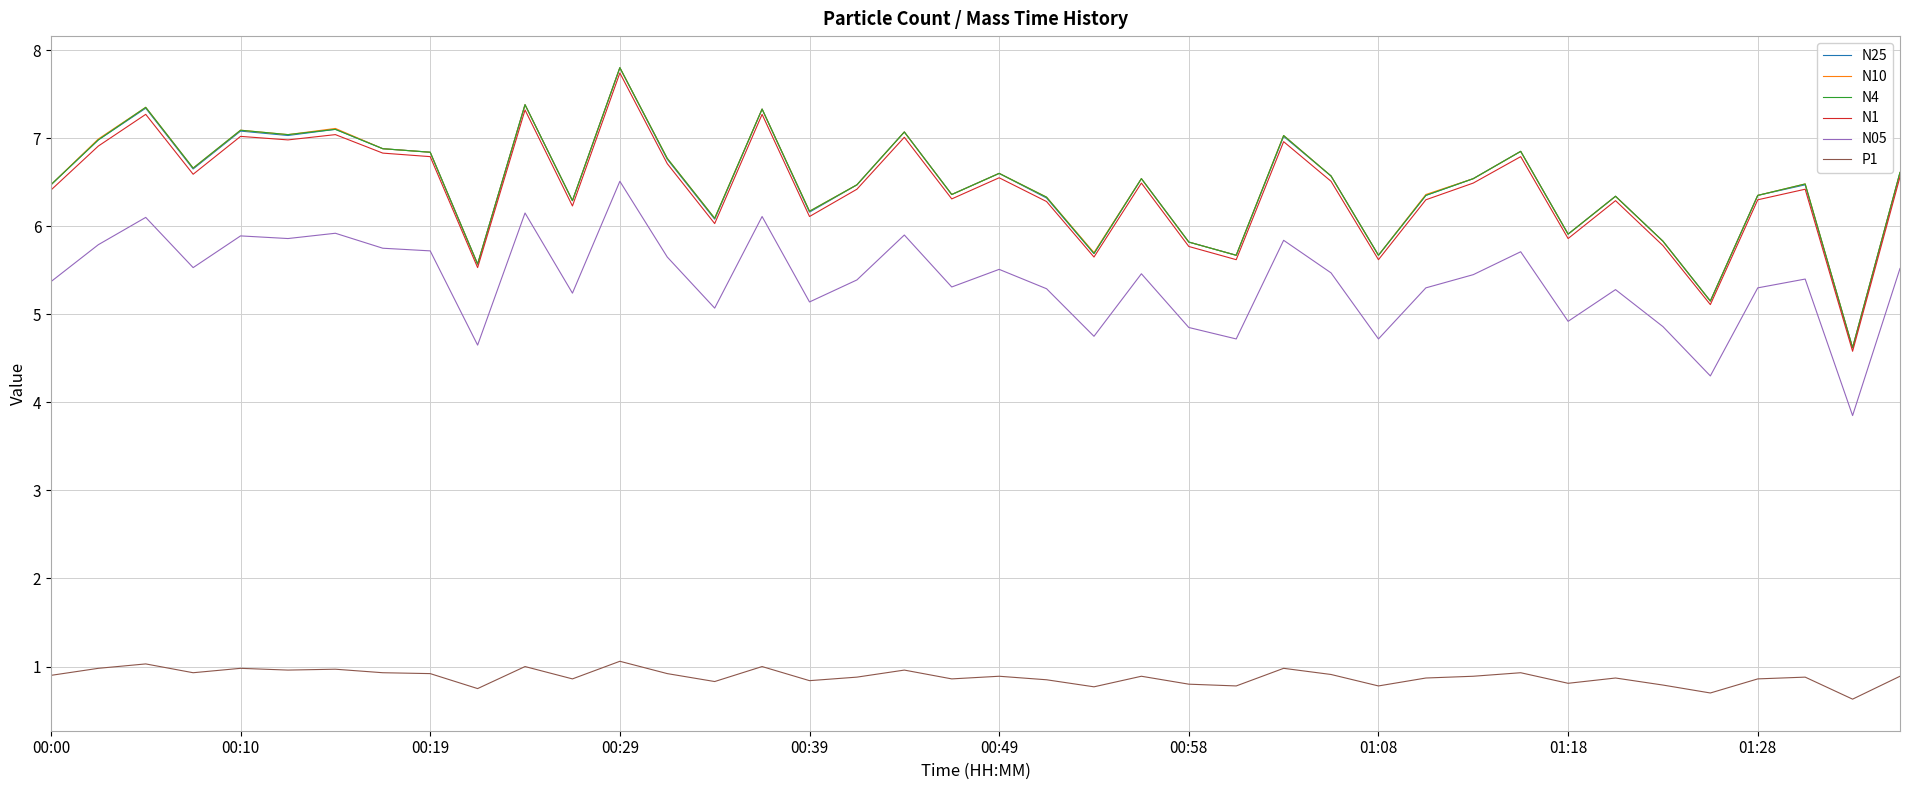

What is the minimum value for N10?

4.6